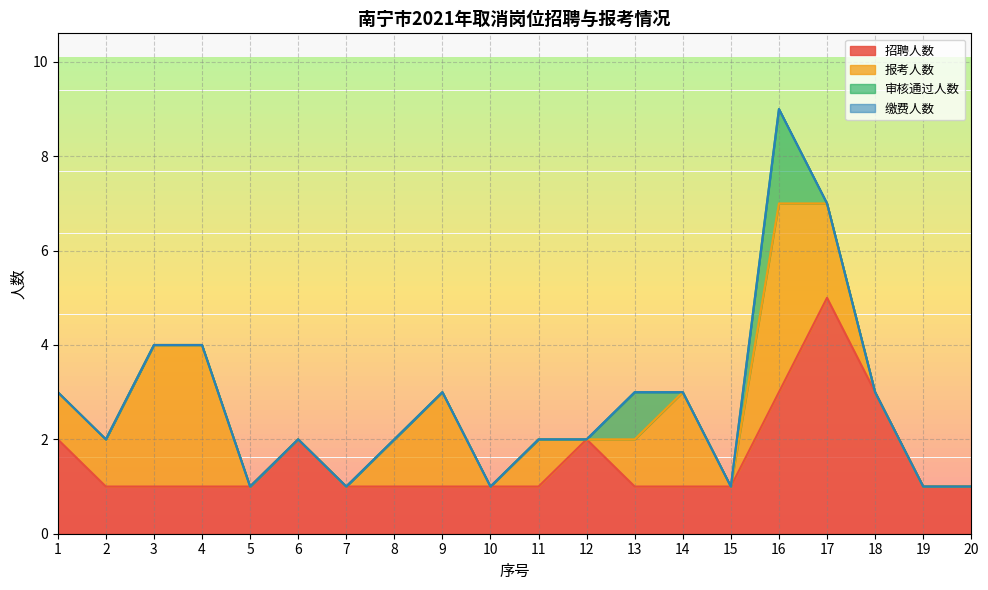

What is the approximate value of 招聘人数 at 16?

3